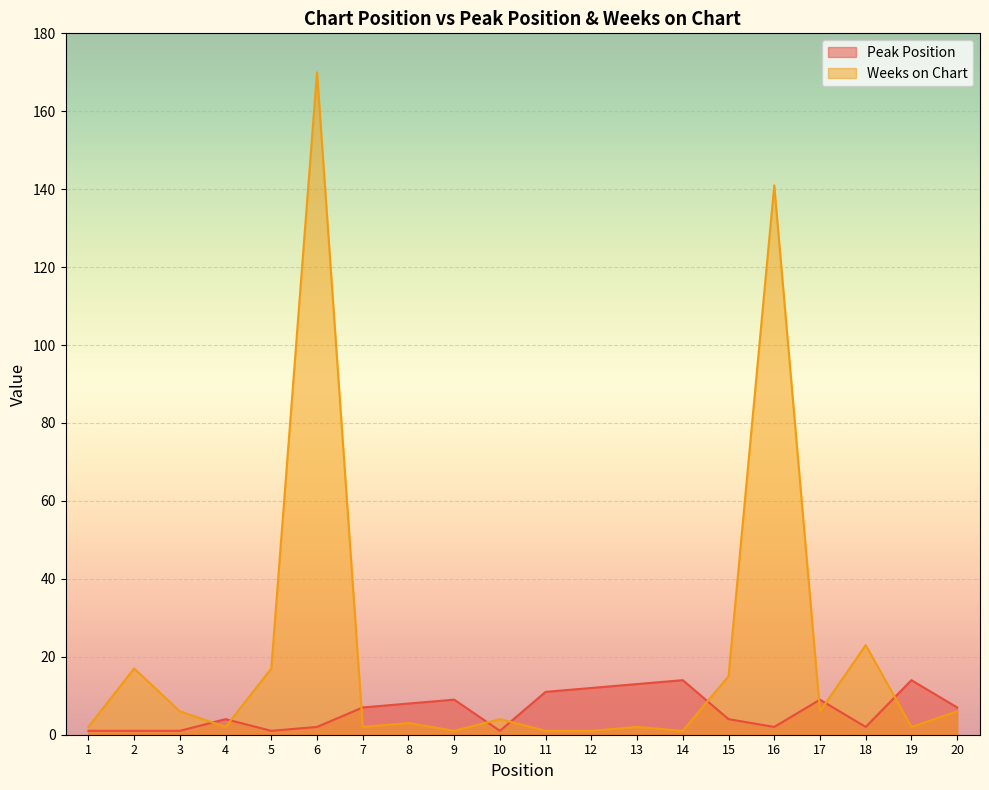

At which category does Peak Position reach its first local peak?

4